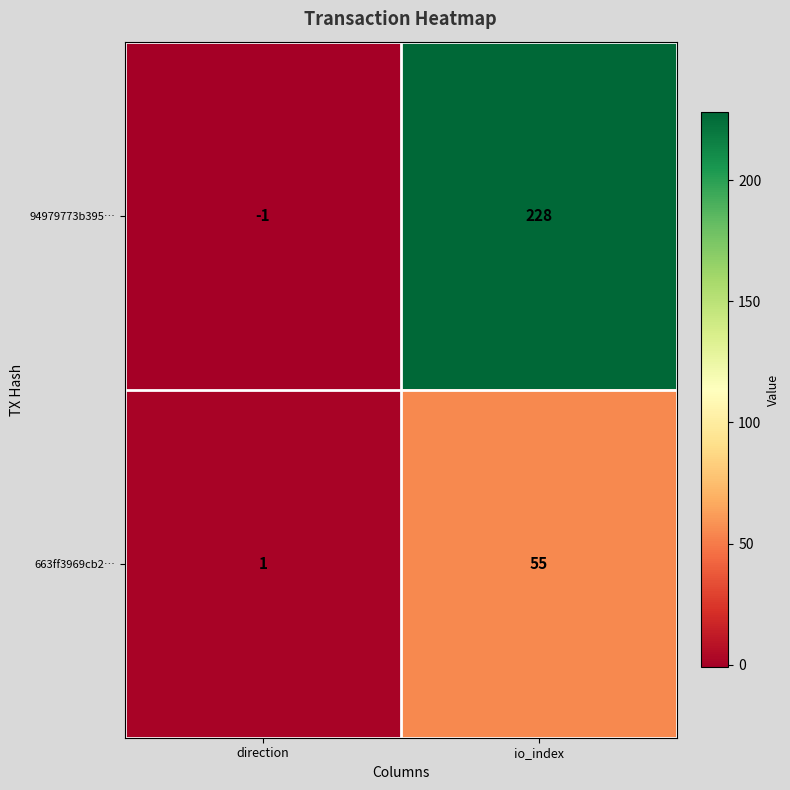

Rank the series at io_index from lowest to highest value.

663ff3969cb2…, 94979773b395…